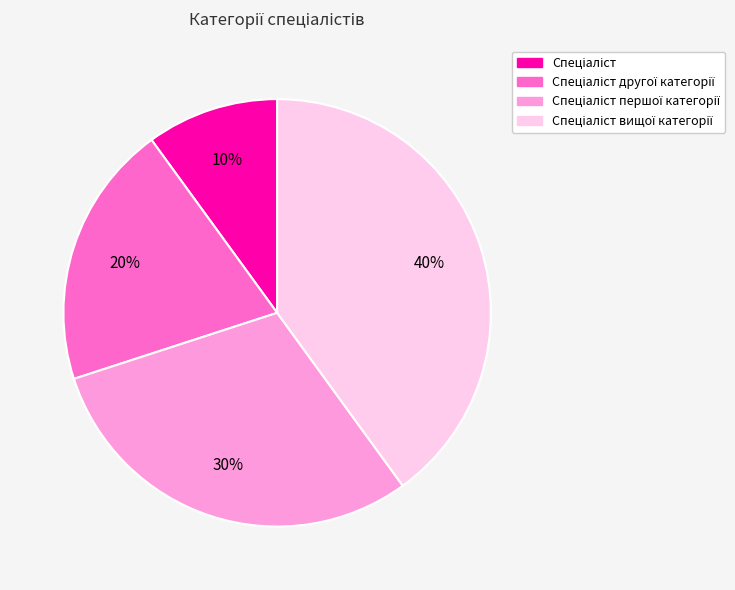

To the nearest percent, what is the average slice percentage?

25%